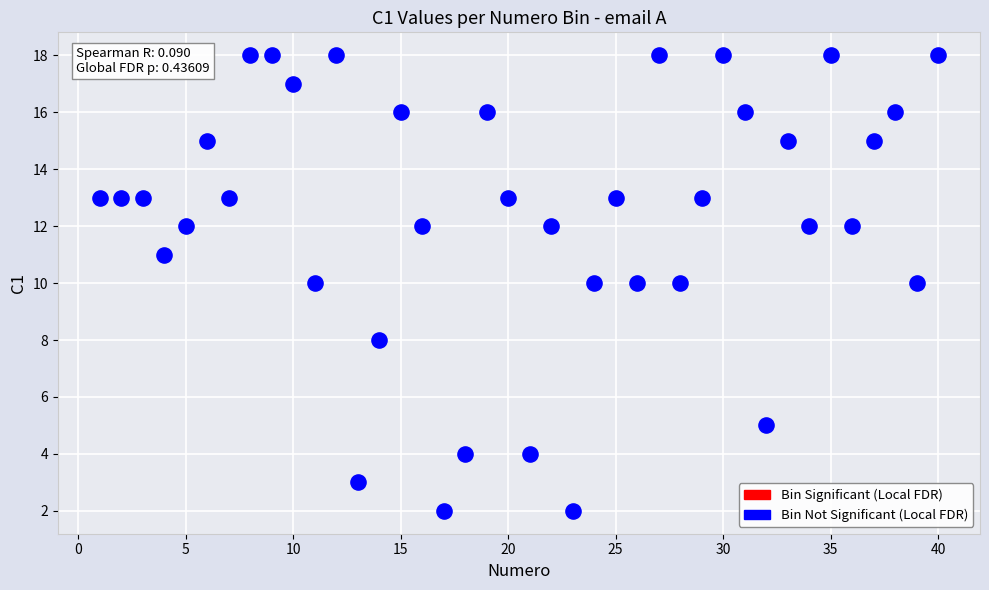

What is the range of Y values (max minus min)?

16